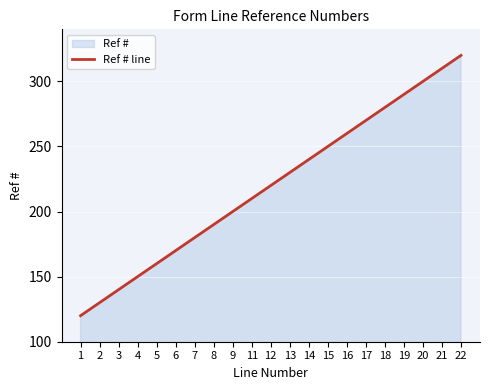

Reading left to right, what are all the values shown in this chart?

1=120	2=130	3=140	4=150	5=160	6=170	7=180	8=190	9=200	11=210	12=220	13=230	14=240	15=250	16=260	17=270	18=280	19=290	20=300	21=310	22=320